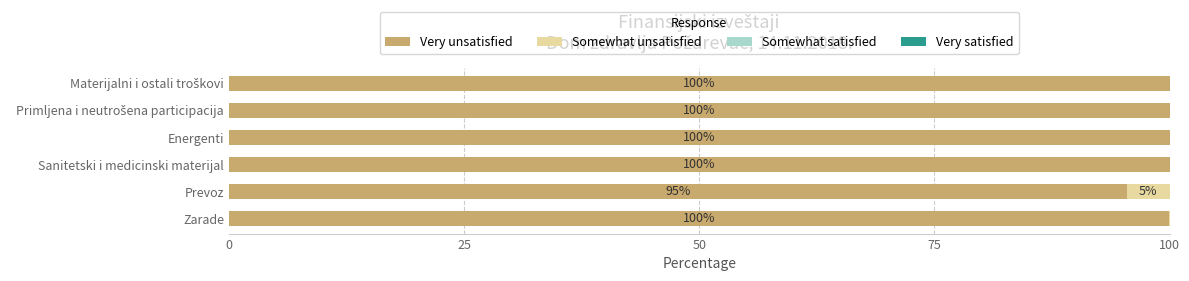

The value of Very unsatisfied at Prevoz is 147.4. True or false?

False